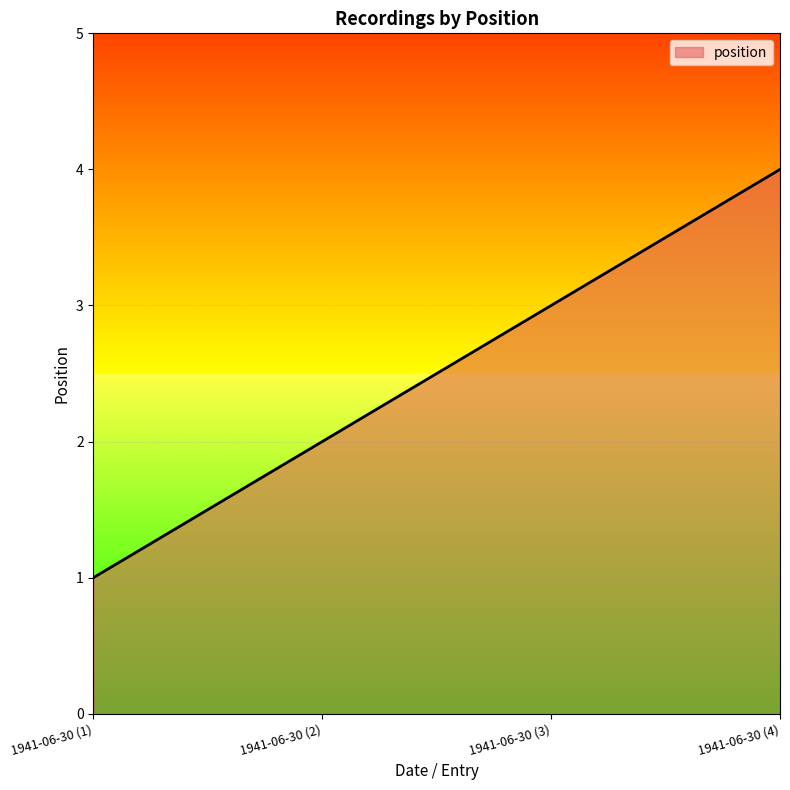

Rank the categories by value from lowest to highest.

1941-06-30 (1), 1941-06-30 (2), 1941-06-30 (3), 1941-06-30 (4)